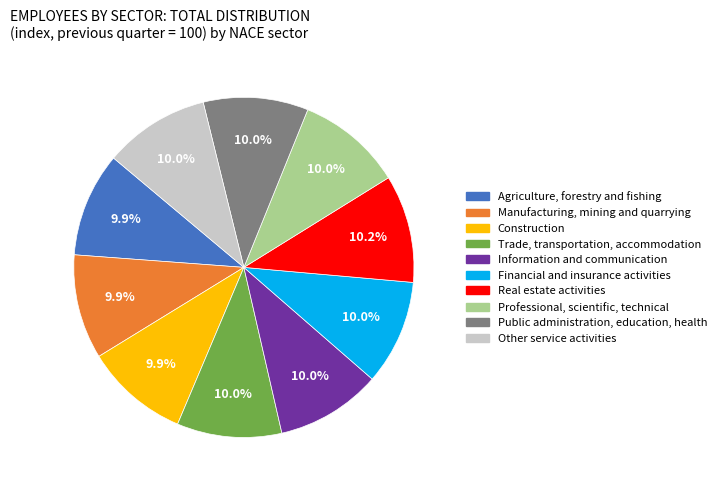

What percentage is the Real estate activities slice, to the nearest percent?

10%